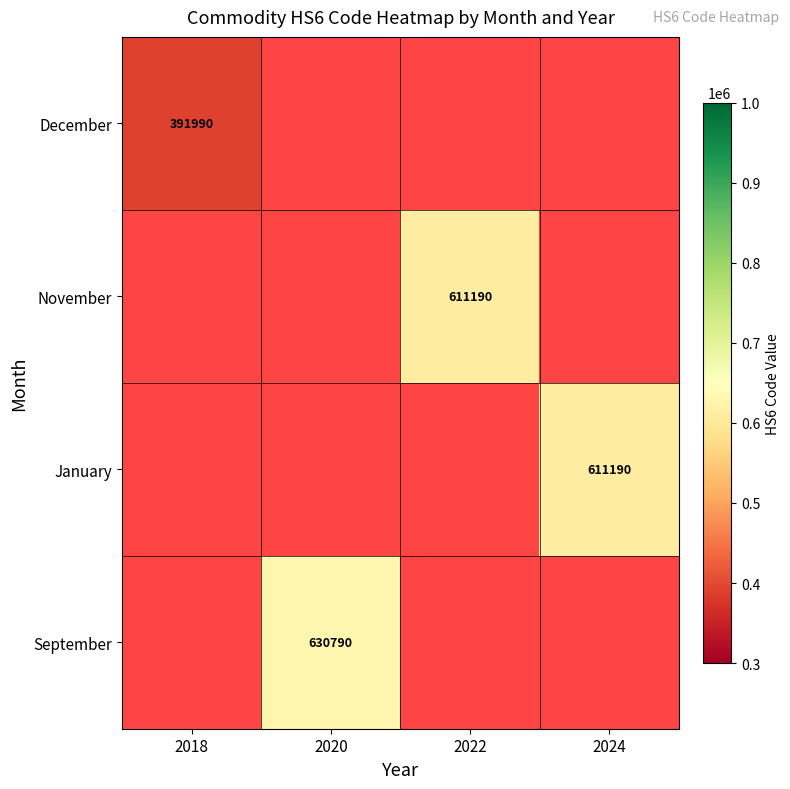

Which has a higher value, 2024 or 2022?

2022